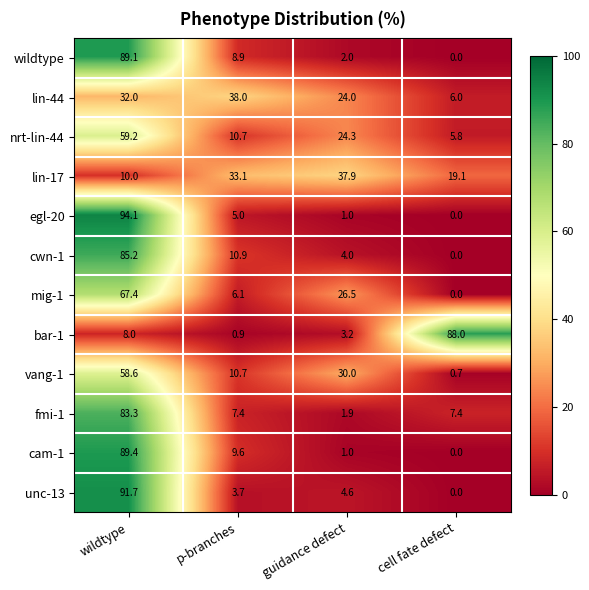

At wildtype, list the series in order from largest to smallest.

egl-20, unc-13, cam-1, wildtype, cwn-1, fmi-1, mig-1, nrt-lin-44, vang-1, lin-44, lin-17, bar-1